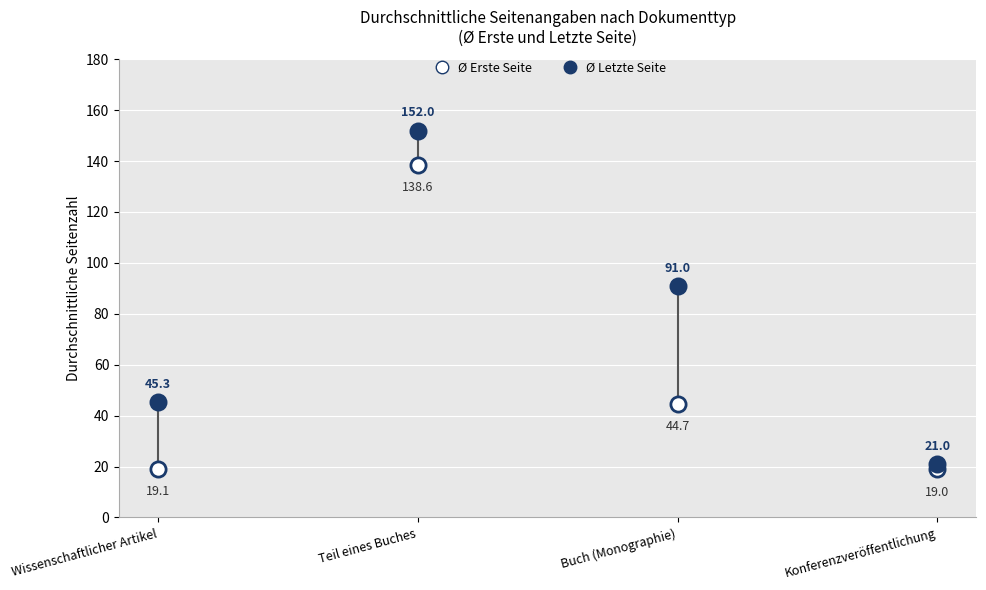

Across all series, what Y value is closest to 85?

91.0